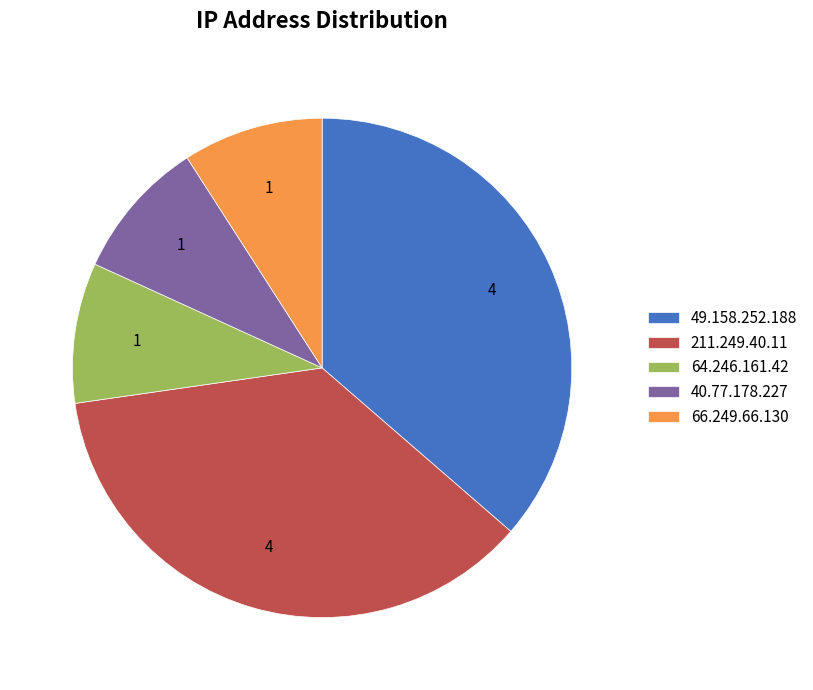

Do 211.249.40.11 and 64.246.161.42 together represent more than half of the pie?

No